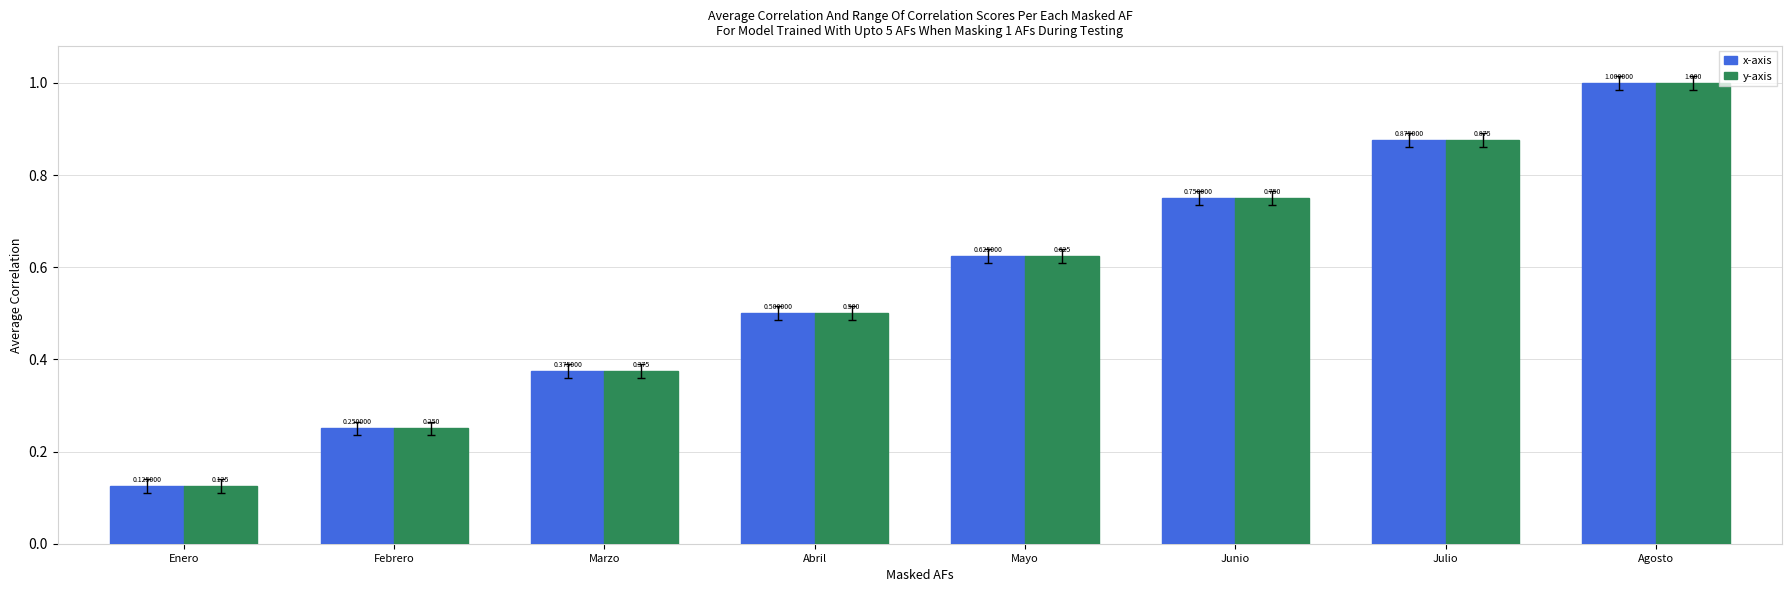

Which label corresponds to the smallest value in the chart?

Enero